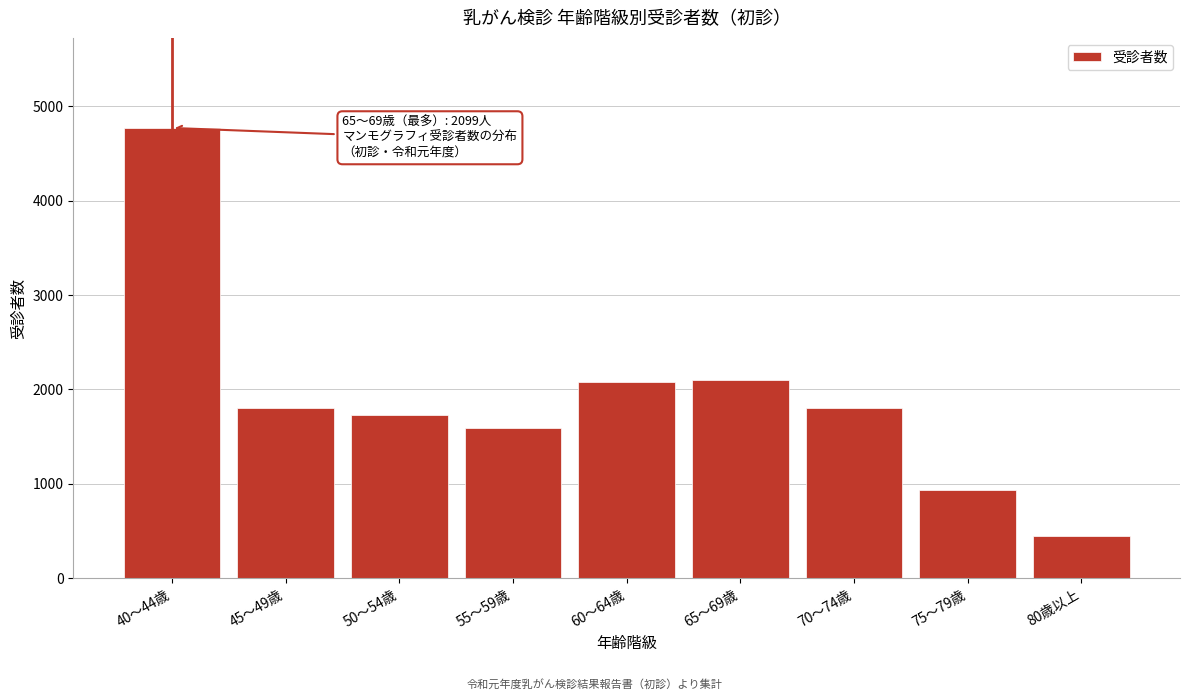

The value at 55～59歳 is 676. True or false?

False